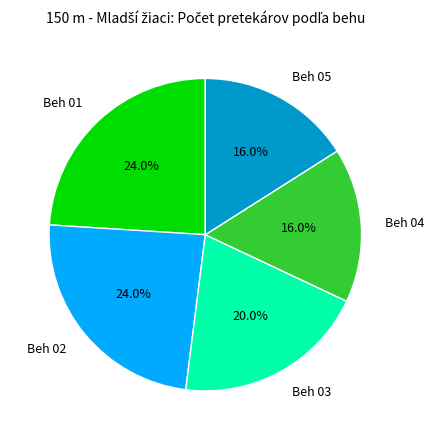

Is there any slice that represents more than half of the pie?

No